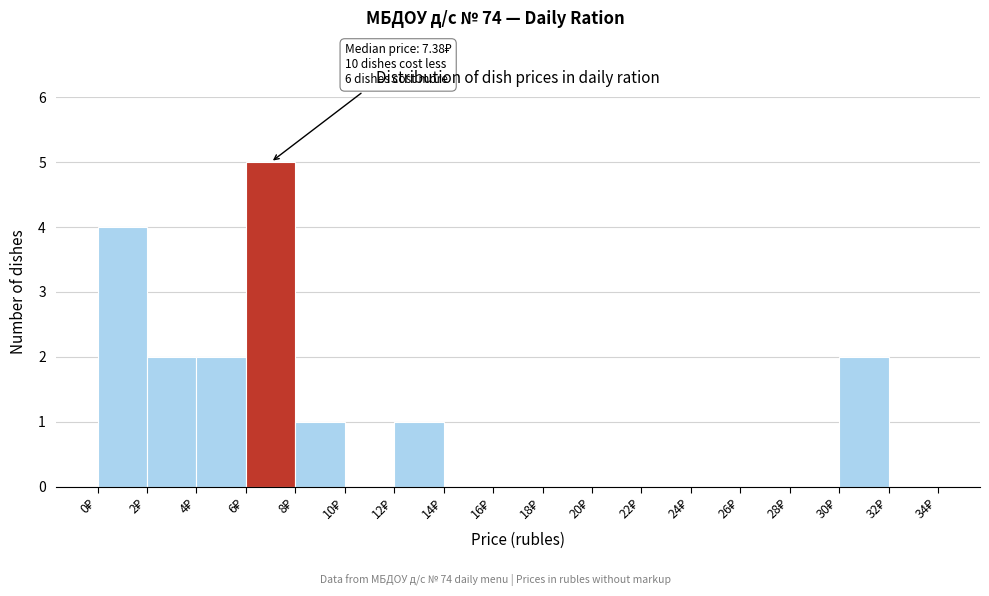

Which range on the x-axis has the tallest bar?

6 to 8